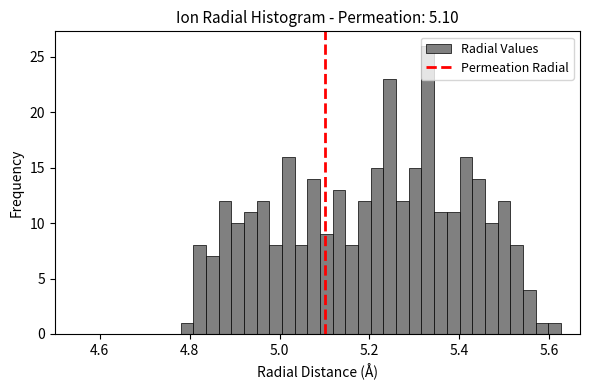

Around what value on the x-axis is the tallest bar? Give the approximate position of its centre, as read against the axis.

5.32